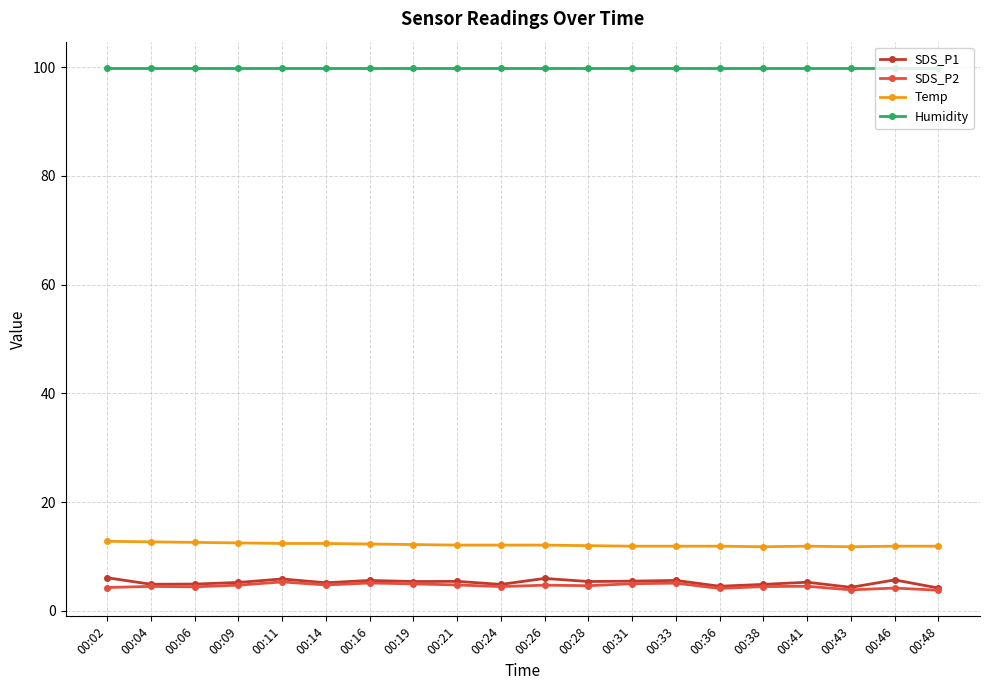

True or false: Temp and Humidity intersect in this chart.

False